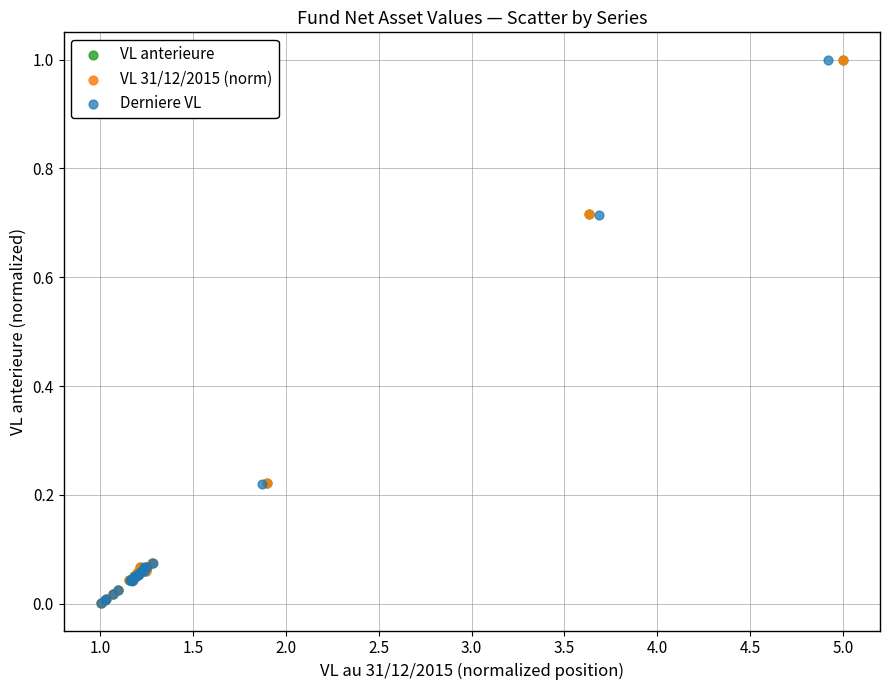

Which series has the widest spread of Y values?

Derniere VL